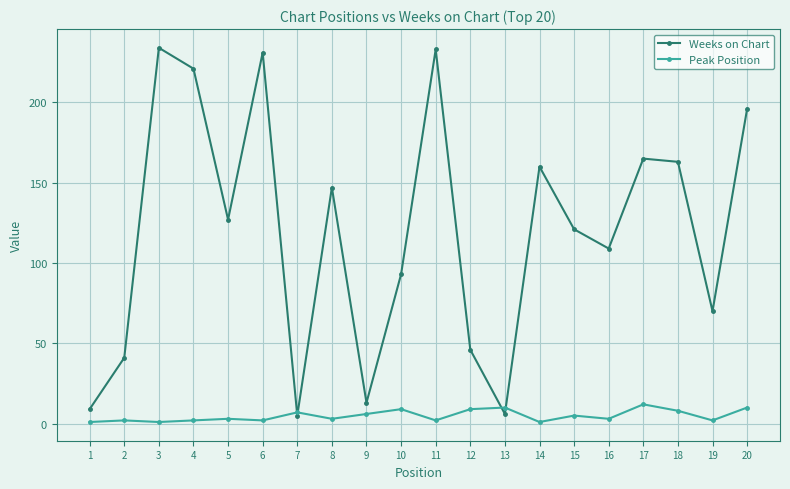

Which series has the largest total across all categories?

Weeks on Chart